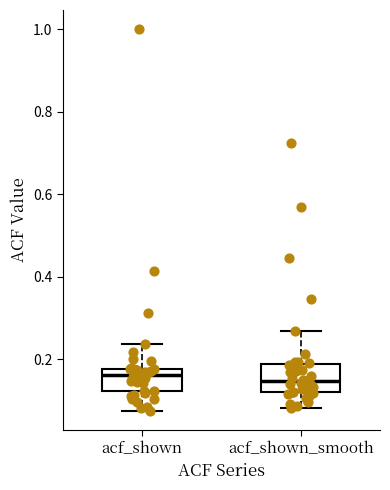

Reading left to right, transcribe this box plot: for each box, give where its median line is, the range the box spans, and where its two whiskers end, as read against the y-axis. The values are not printed on the chart, so give them approximately, as read against the axis.

acf_shown: median 0.16, box 0.12 to 0.18, whiskers 0.08 to 0.24
acf_shown_smooth: median 0.14, box 0.12 to 0.18, whiskers 0.08 to 0.28